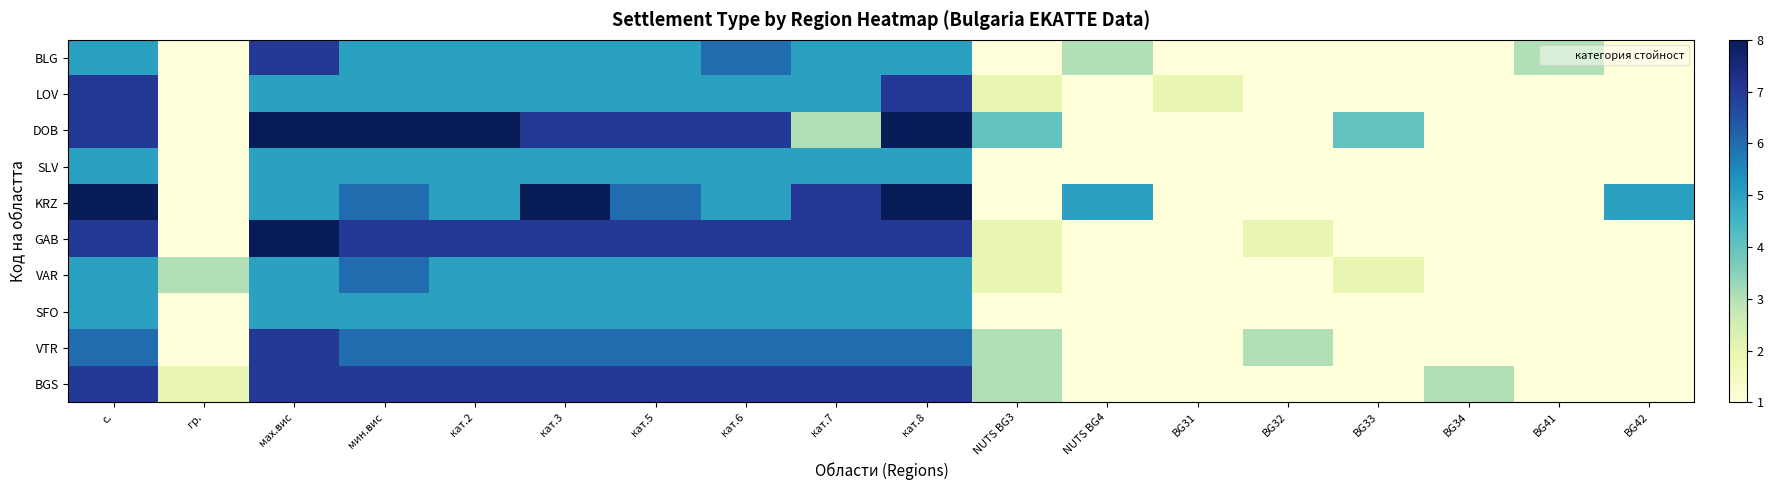

Count the number of data series in this chart.

10